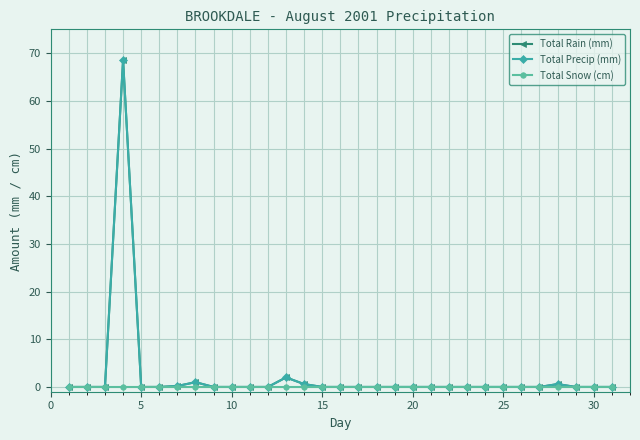

Does the chart have visible grid lines?

Yes